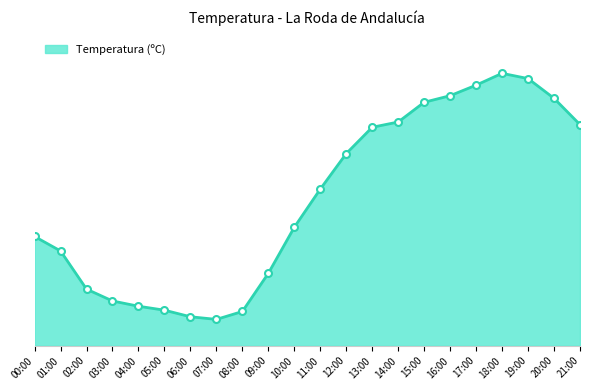

The value at 13:00 is 50.2. True or false?

False